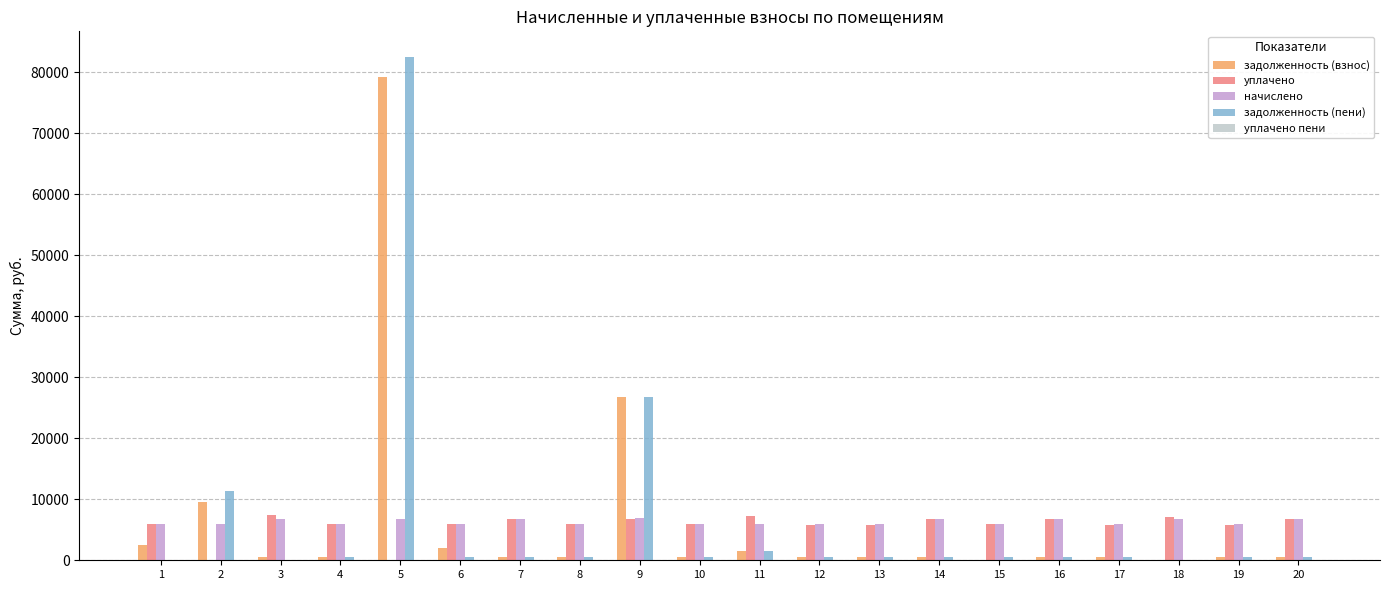

Which series has the widest spread of values?

задолженность (пени)